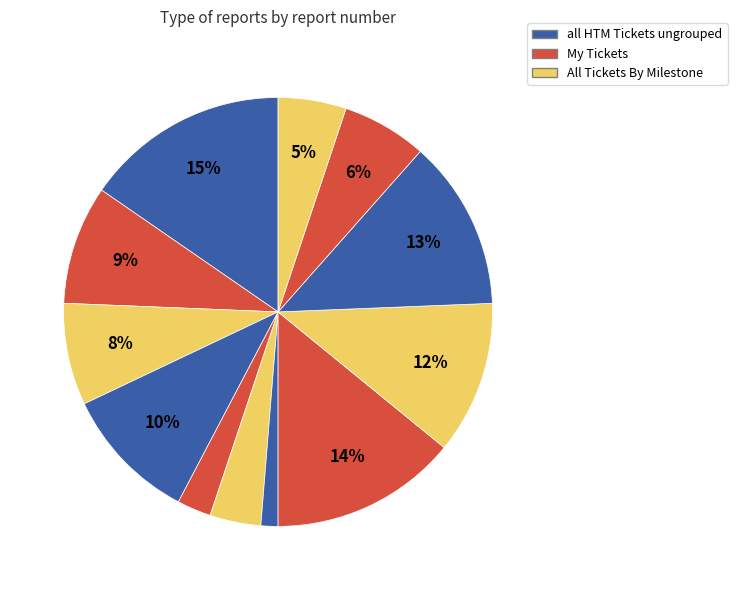

How many segments does this pie chart have?

12